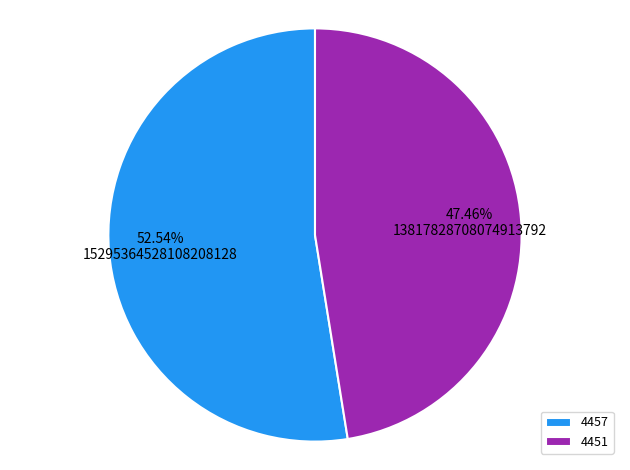

Which category accounts for the majority?

4457